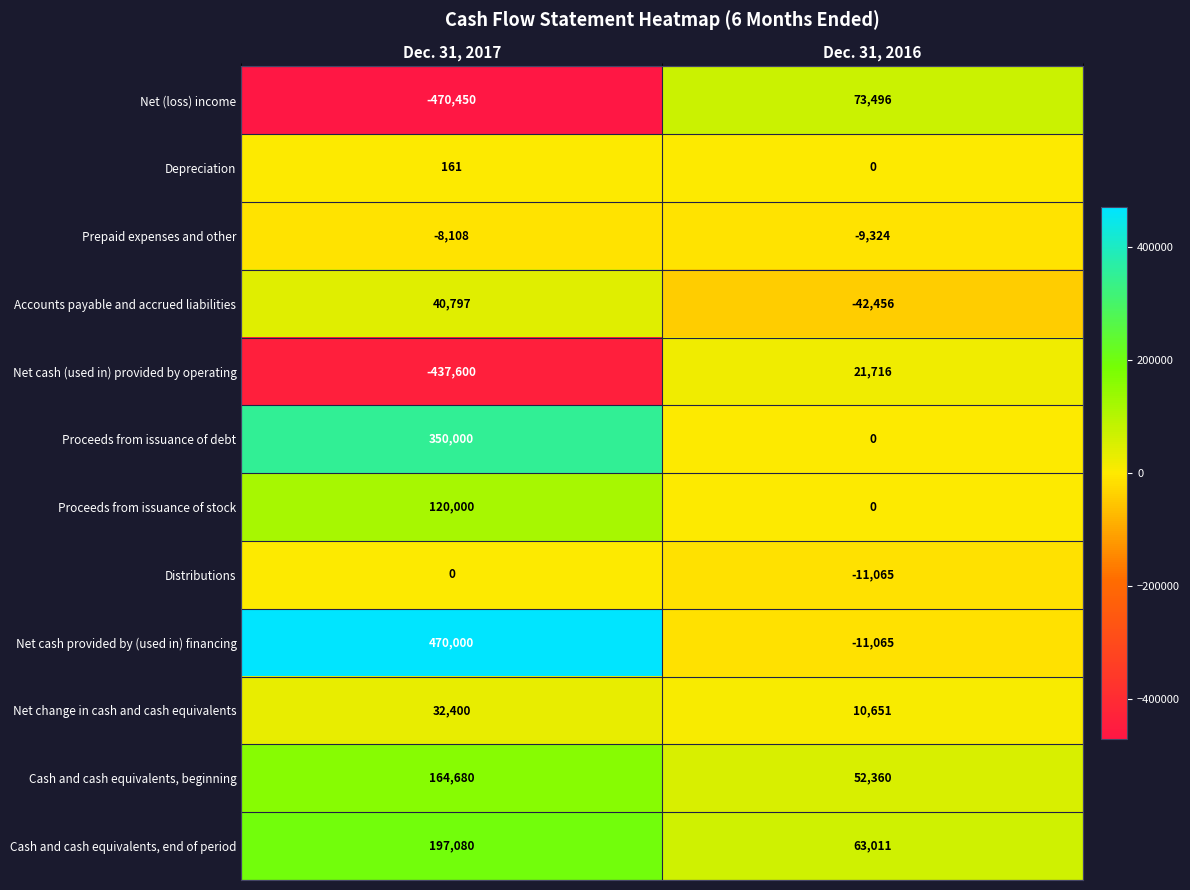

Where is Net cash (used in) provided by operating nearest to the value -207942?

Dec. 31, 2017